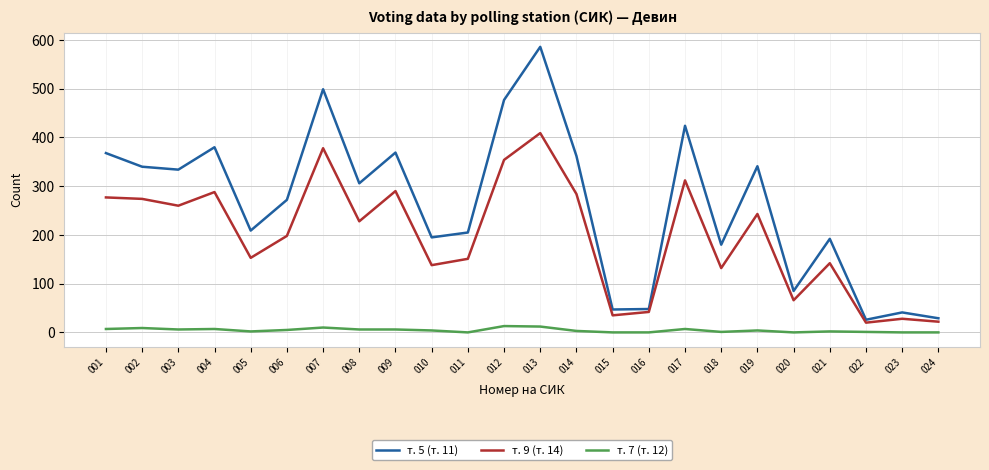

List the series in order of their peak value, lowest first.

т. 7 (т. 12), т. 9 (т. 14), т. 5 (т. 11)